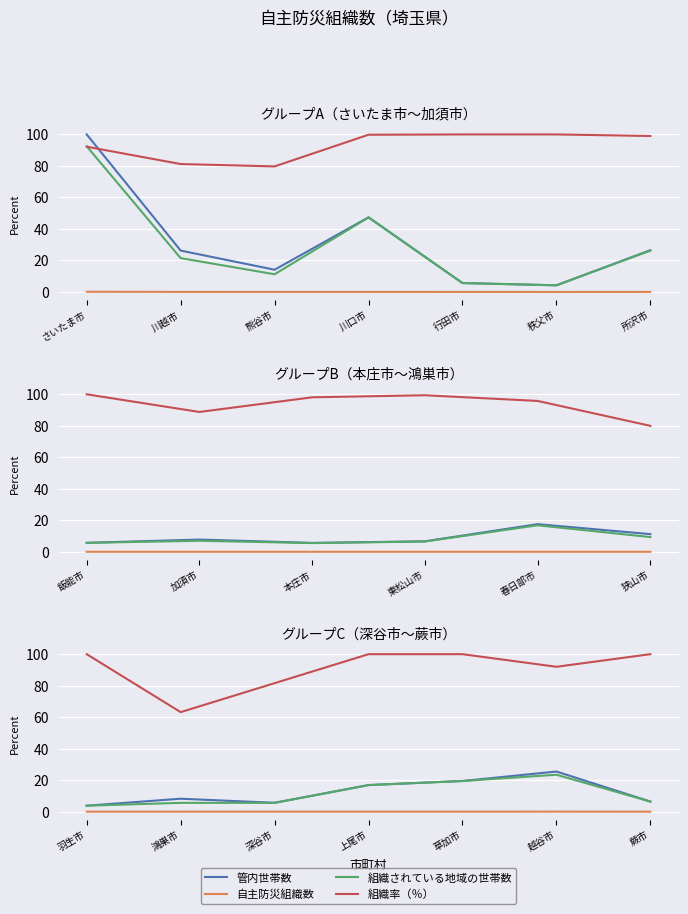

What is the value of the 組織率（％） point at the 7th from the left?

100.0